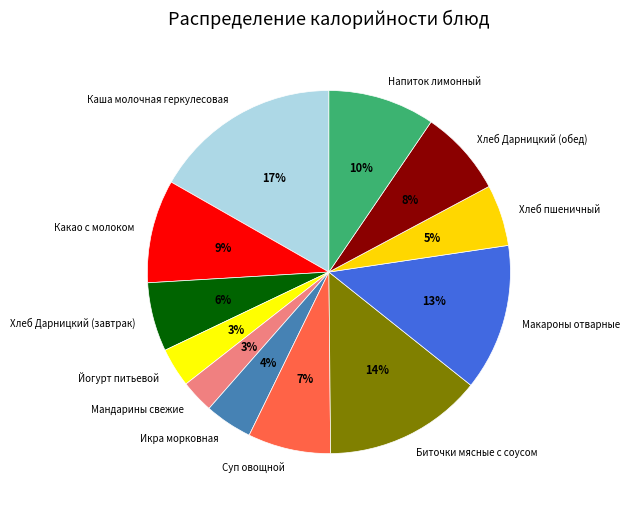

Is there any slice that represents more than half of the pie?

No